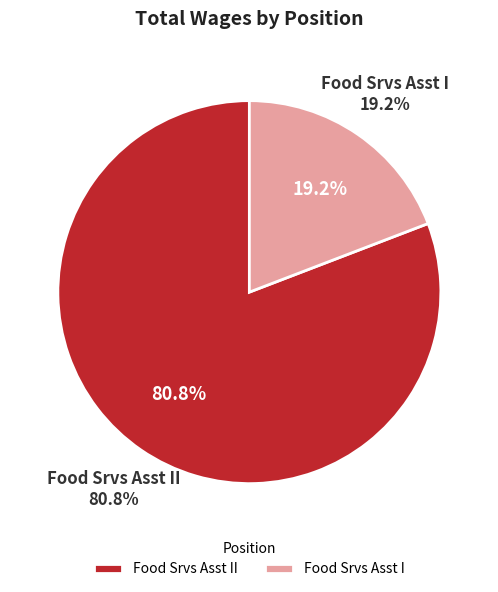

How many segments does this pie chart have?

2